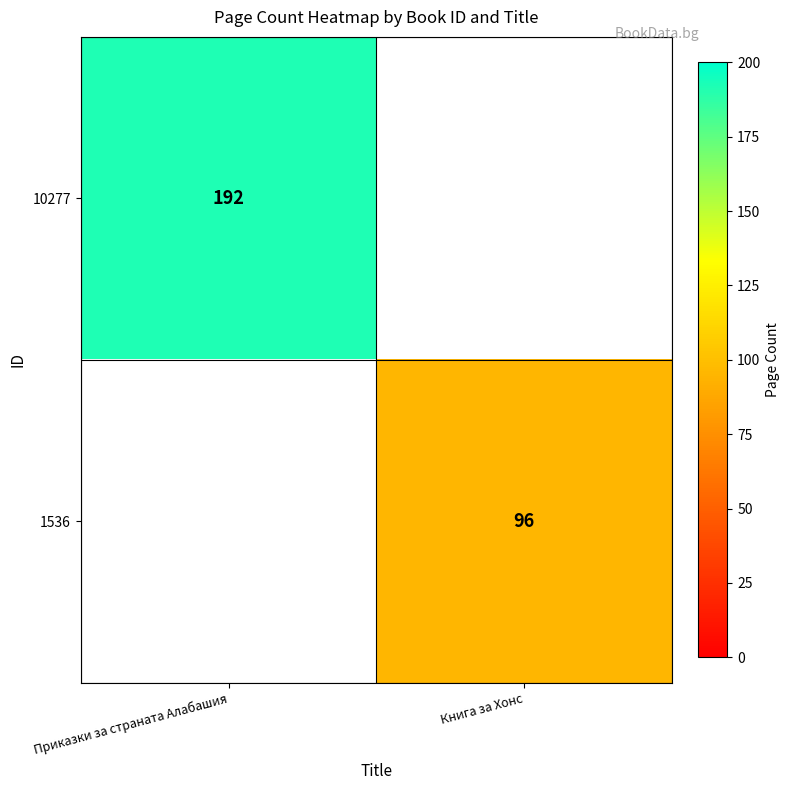

Is the value of 1536 at Книга за Хонс greater than the value of 10277 at Приказки за страната Алабашия?

No